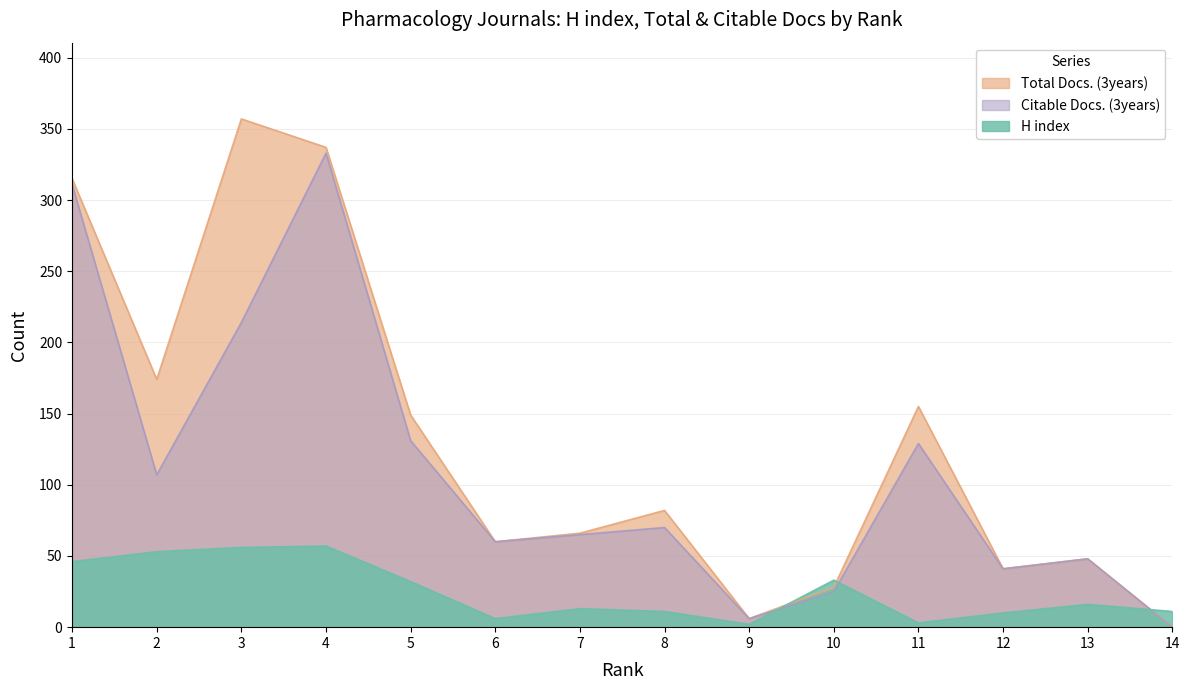

The H index series shows 2 at 9. True or false?

True